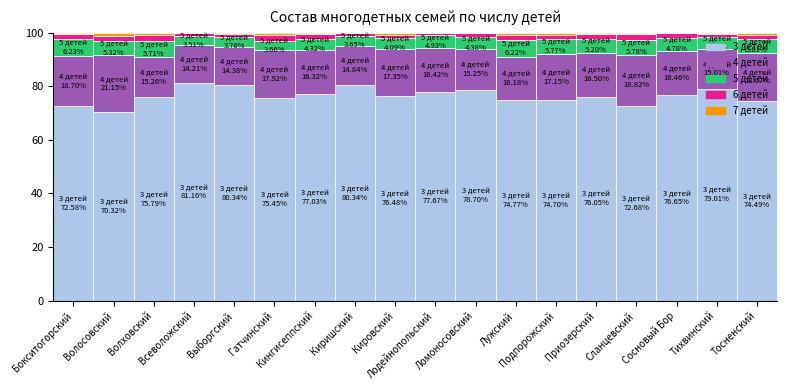

What is the sum of all 3 детей values?

1374.2